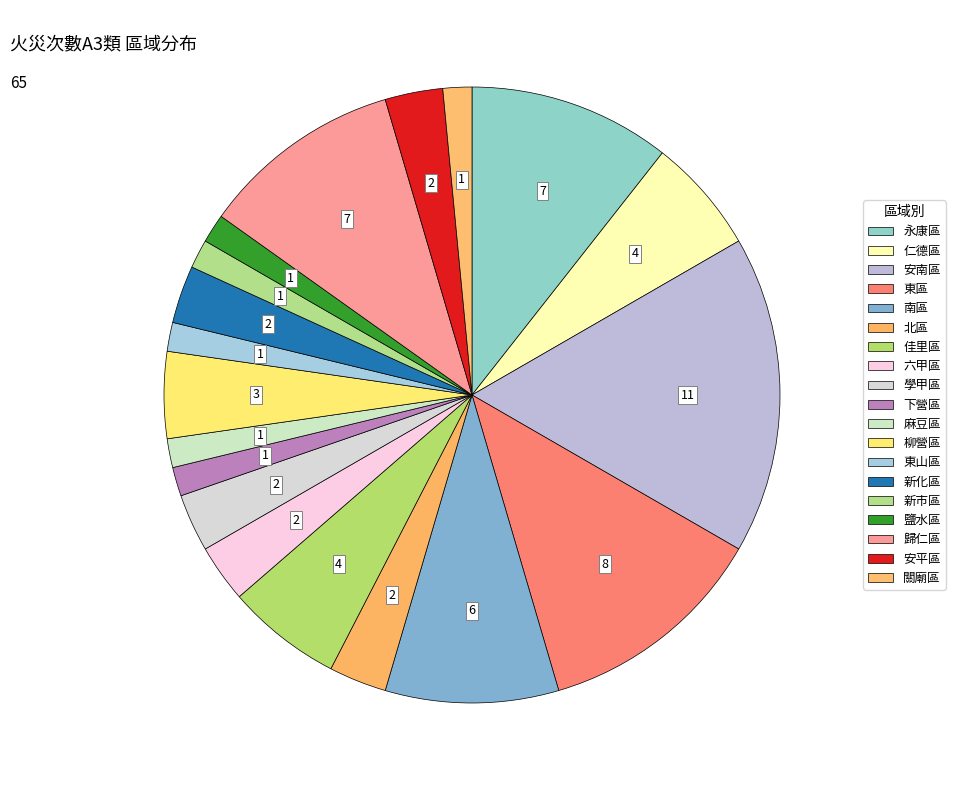

What is the smallest slice in the pie chart?

下營區